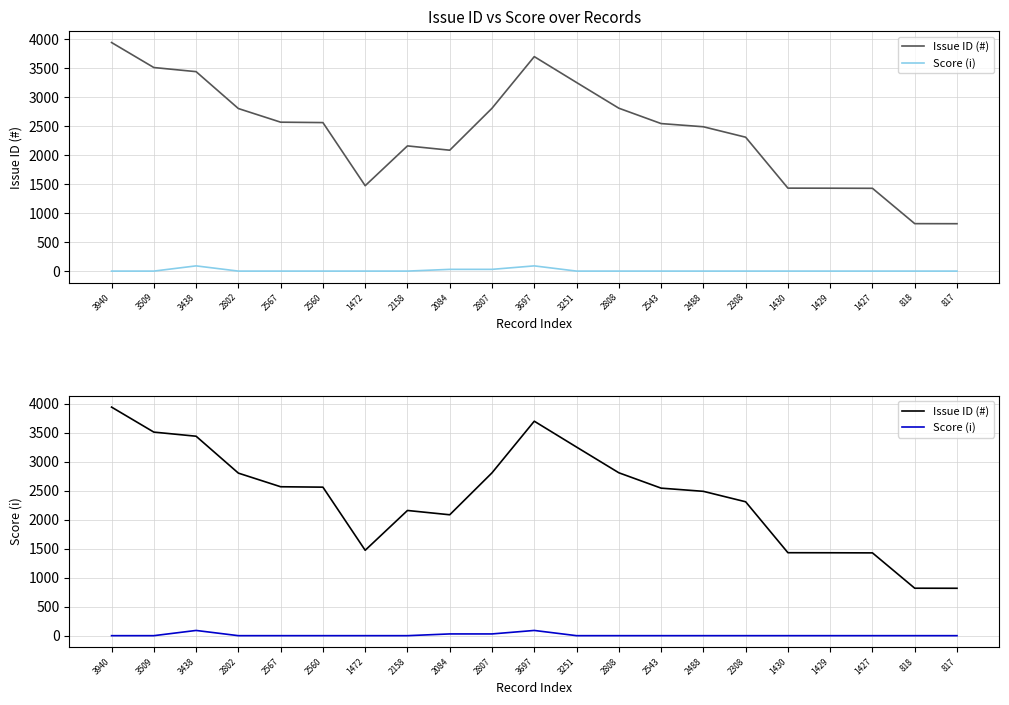

The value of Score (i) at 3940 is 0. True or false?

True